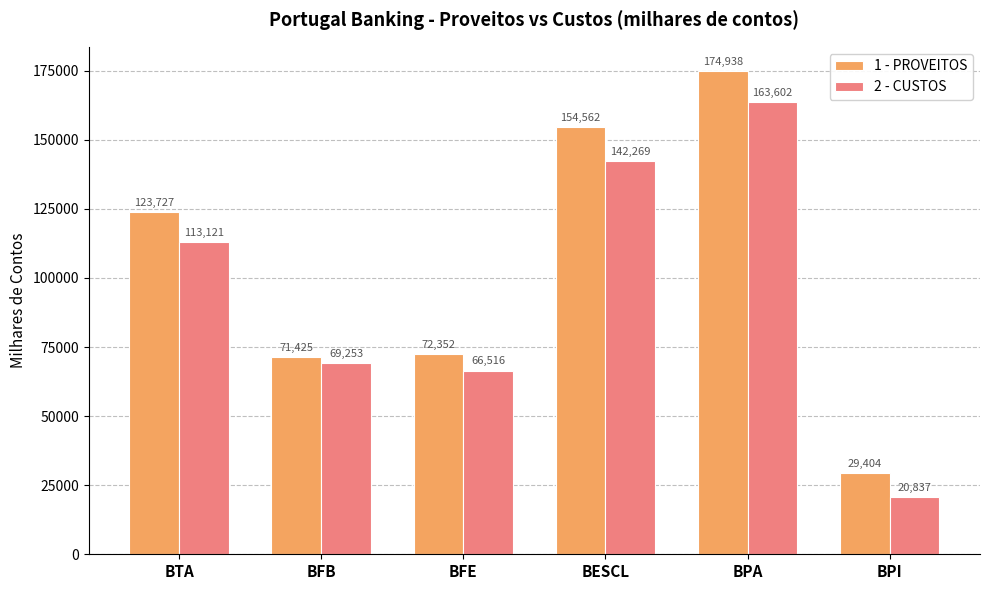

Reading left to right, transcribe all the data shown in this chart.

1 - PROVEITOS: 123727	71425	72352	154562	174938	29404
2 - CUSTOS: 113121	69253	66516	142269	163602	20837